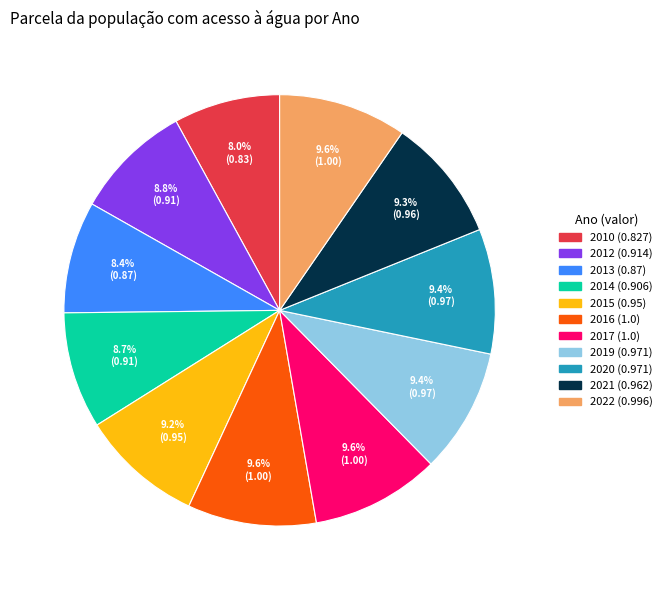

To the nearest percent, what is the combined percentage of 2015 and 2014?

18%